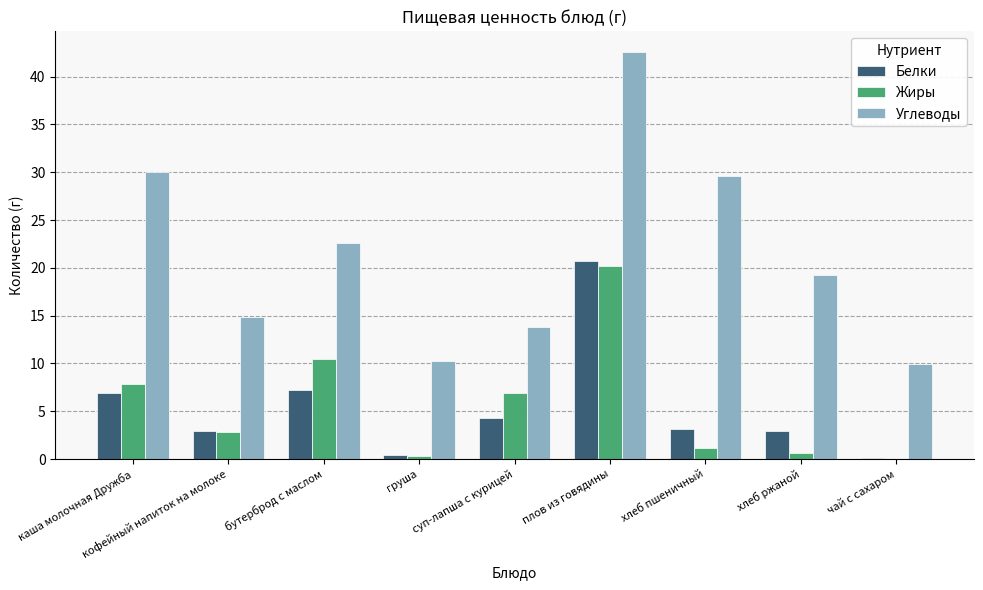

Between суп-лапша с курицей and плов из говядины, which series saw the biggest shift?

Углеводы